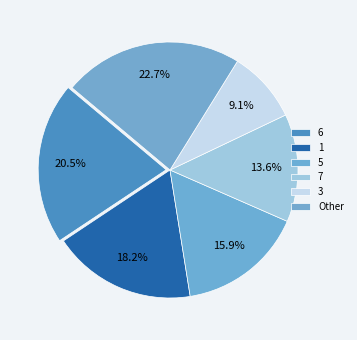

How many slices are in this pie chart?

6